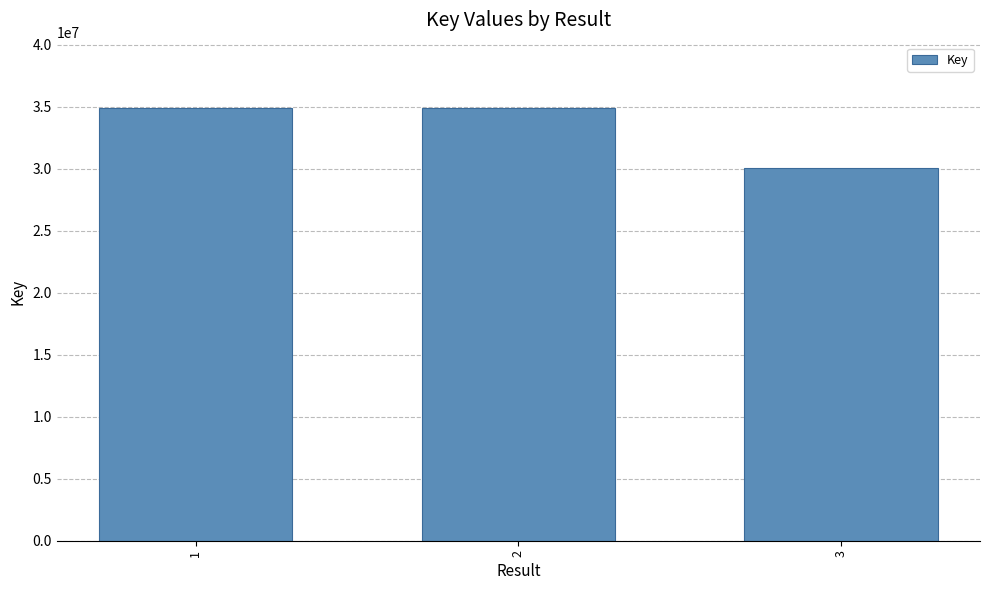

What is the difference between the maximum and second lowest values?

12417